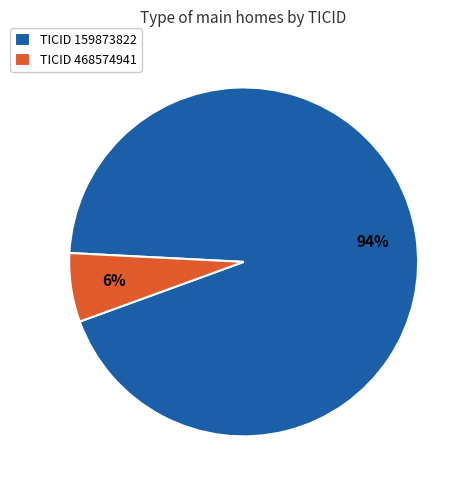

What is the majority slice?

TICID 159873822